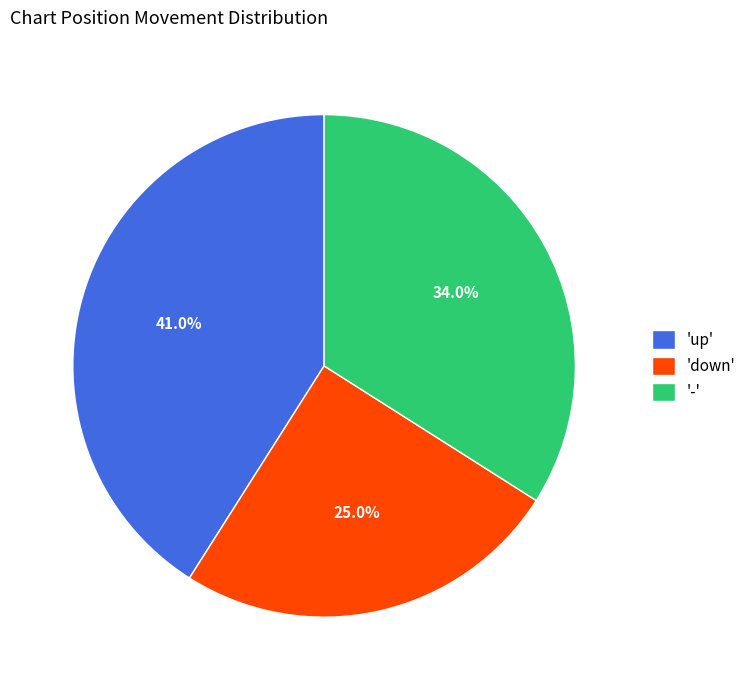

Approximately how many times larger is the value at 'up' compared to '-'?

1.2